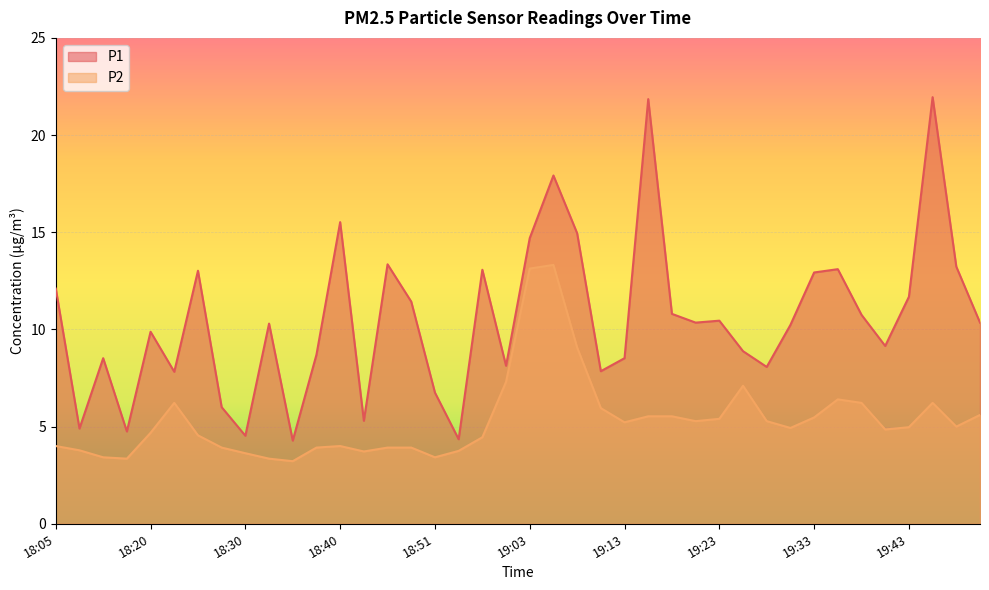

At how many categories does at least one series exceed 7?

32